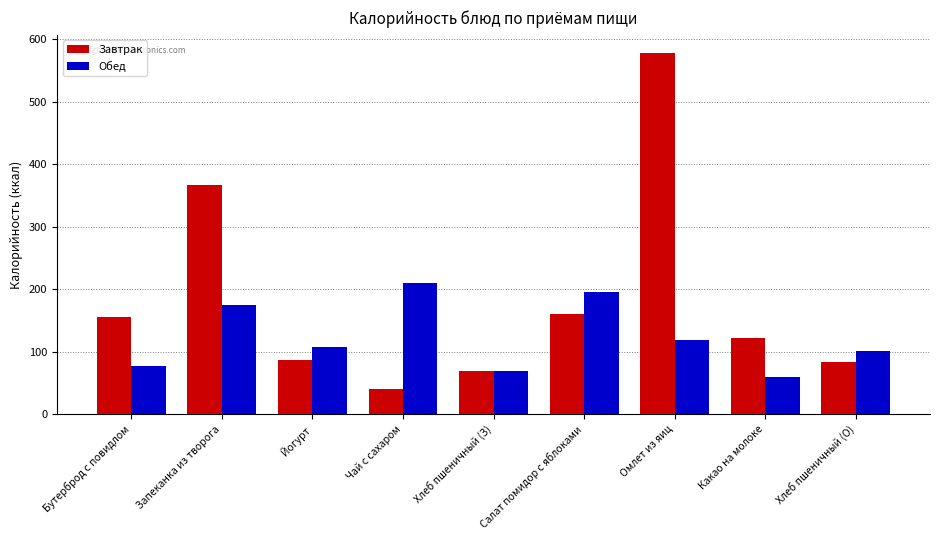

Between Чай с сахаром and Хлеб пшеничный (З), which series saw the biggest shift?

Обед